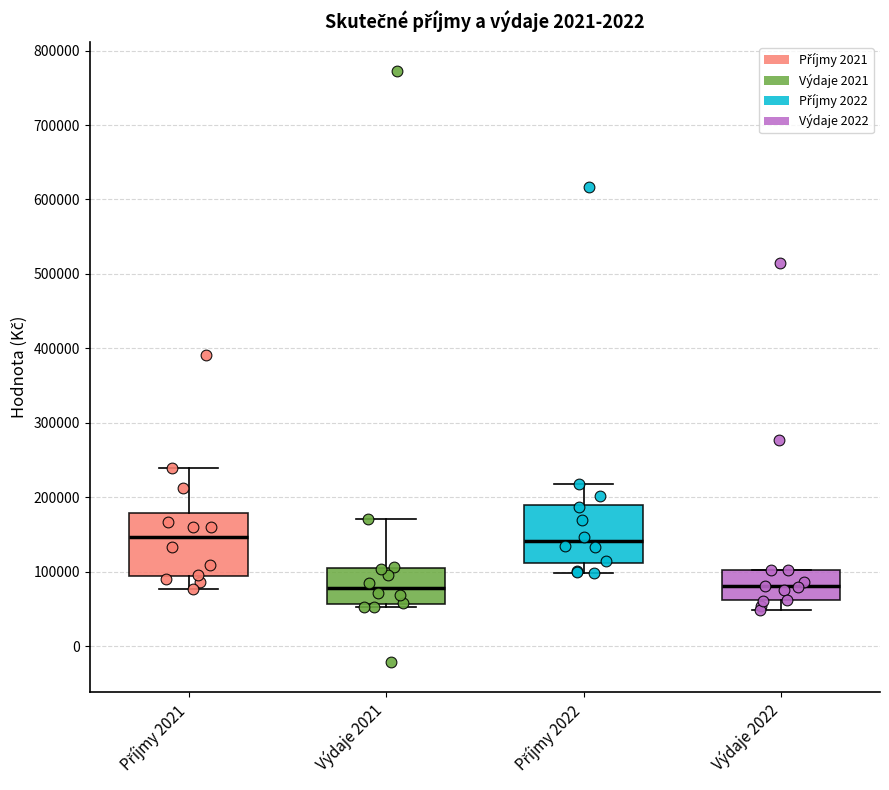

Reading left to right, transcribe this box plot: for each box, give where its median line is, the range the box spans, and where its two whiskers end, as read against the y-axis. The values are not printed on the chart, so give them approximately, as read against the axis.

Příjmy 2021: median 150000, box 90000 to 180000, whiskers 80000 to 240000
Výdaje 2021: median 80000, box 60000 to 100000, whiskers 50000 to 170000
Příjmy 2022: median 140000, box 110000 to 190000, whiskers 100000 to 220000
Výdaje 2022: median 80000, box 60000 to 100000, whiskers 50000 to 100000